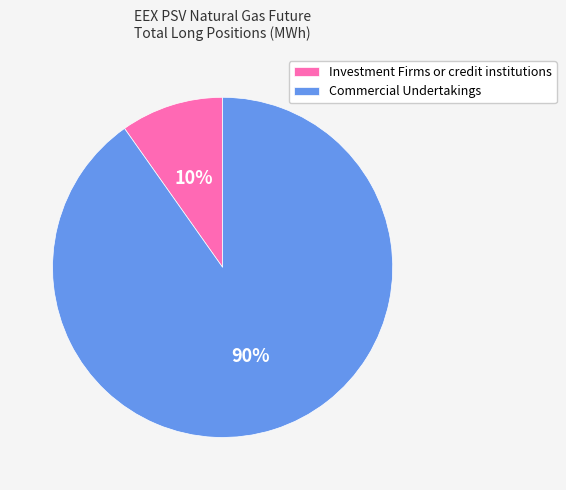

To the nearest percent, what portion does Investment Firms or credit institutions represent?

10%